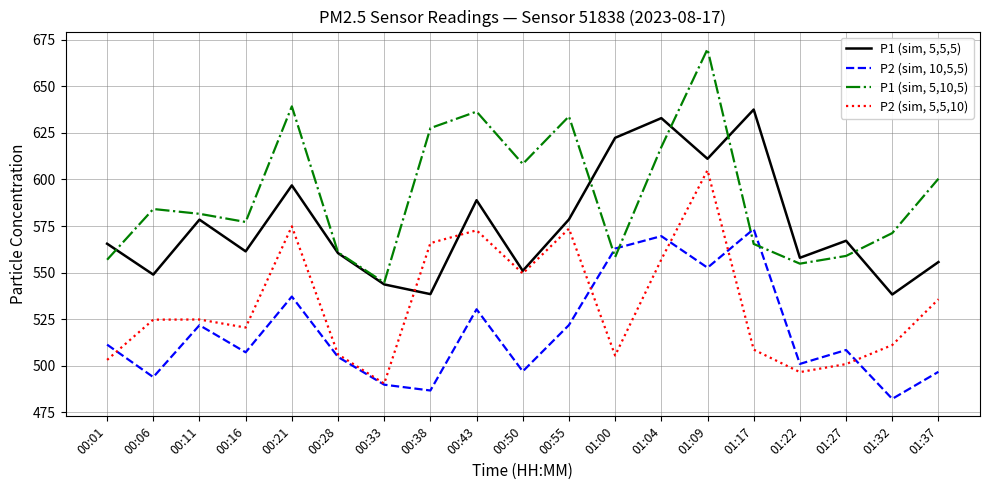

True or false: P1 (sim, 5,5,5) has a value of 293.8 at 01:04.

False